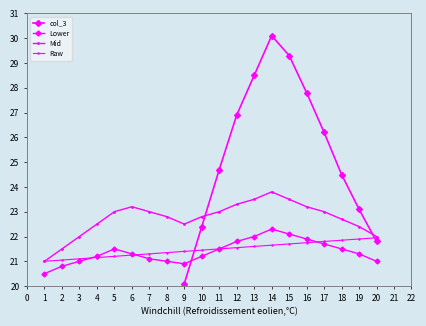

How many series are shown in this chart?

4